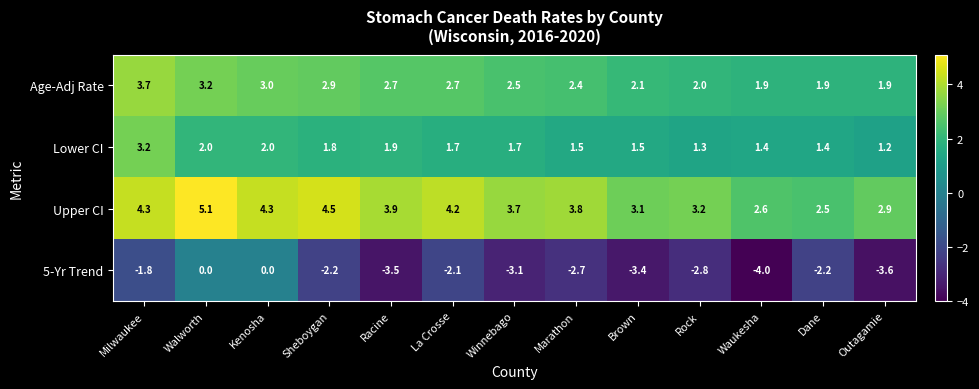

Is it true that Age-Adj Rate equals 2.7 at Racine?

True